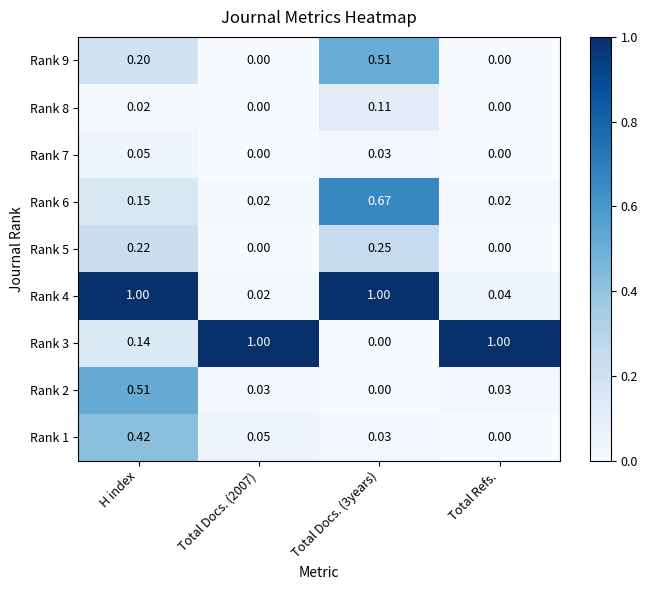

Is the value of Rank 2 at Total Docs. (2007) greater than the value of Rank 4 at Total Docs. (3years)?

No